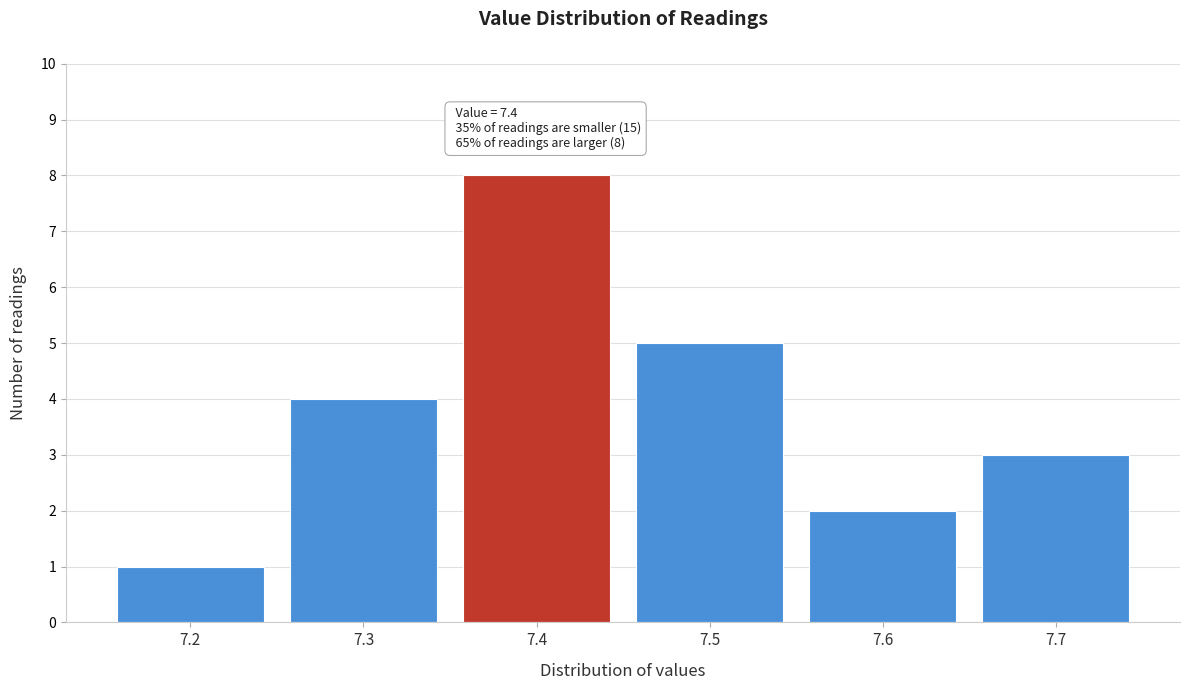

Reading left to right, extract all data points from this chart.

7.2=1	7.3=4	7.4=8	7.5=5	7.6=2	7.7=3